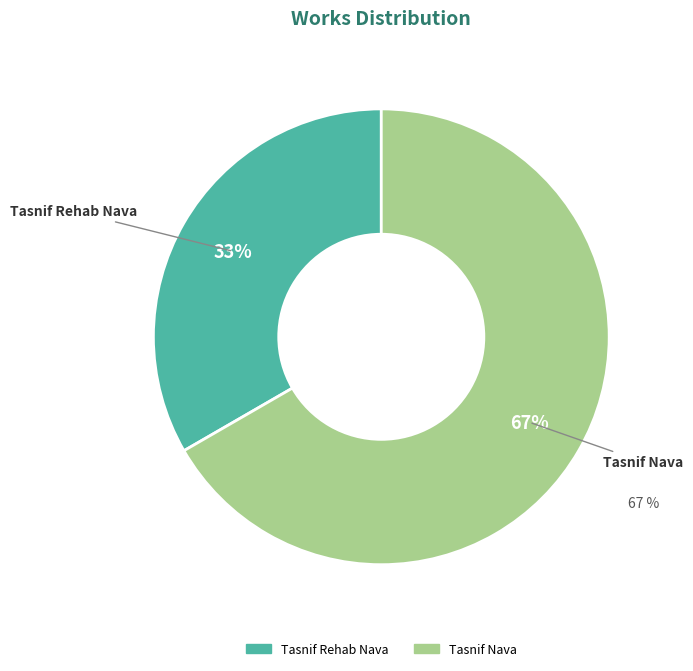

True or false: Tasnif Nava accounts for 67% of the total.

True